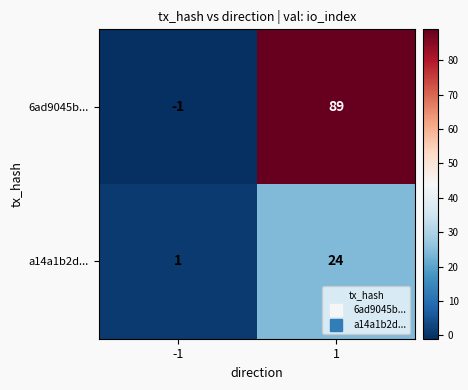

True or false: a14a1b2d... has a value of 31 at 1.

False